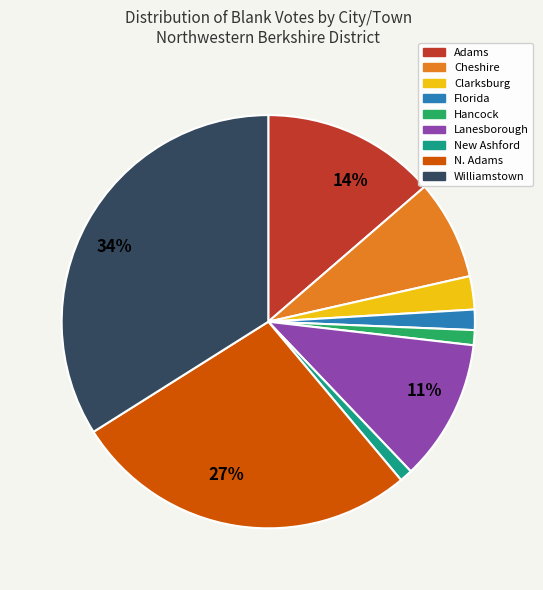

How many segments does this pie chart have?

9